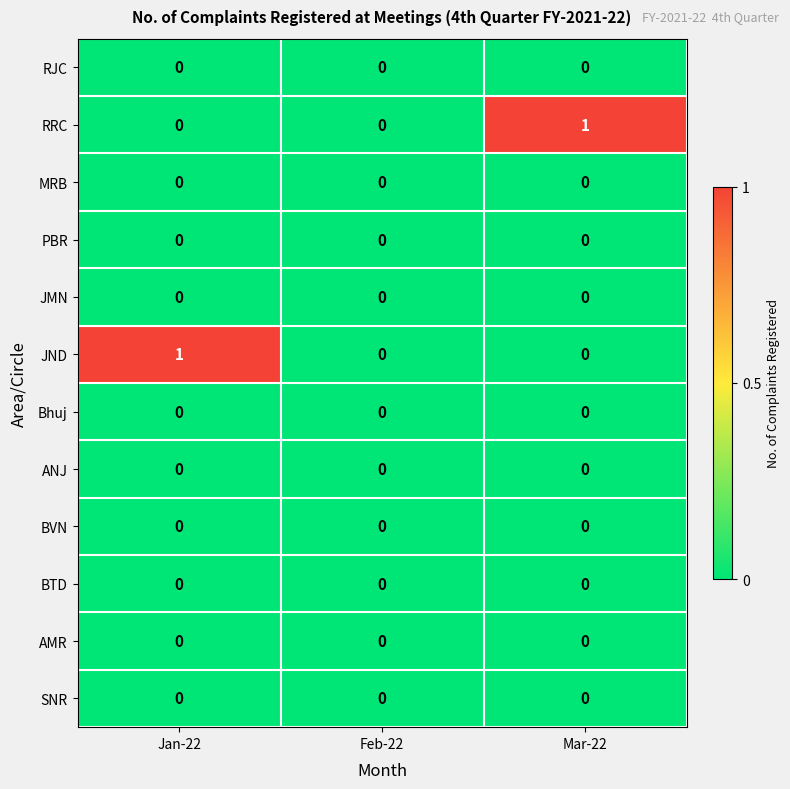

Is the value of RRC at Mar-22 greater than the value of MRB at Jan-22?

Yes